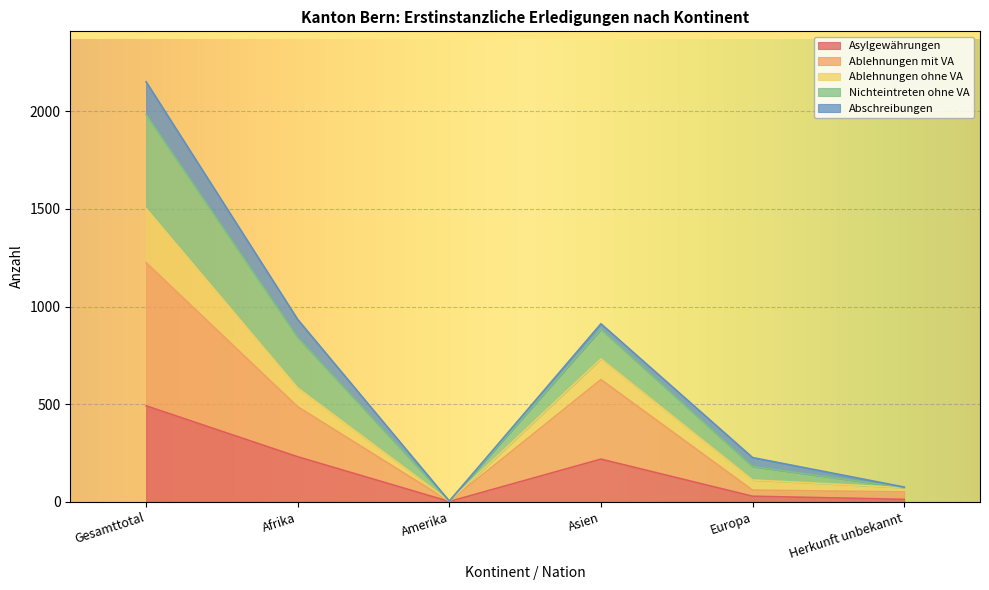

At which label does Ablehnungen mit VA reach its peak?

Gesamttotal